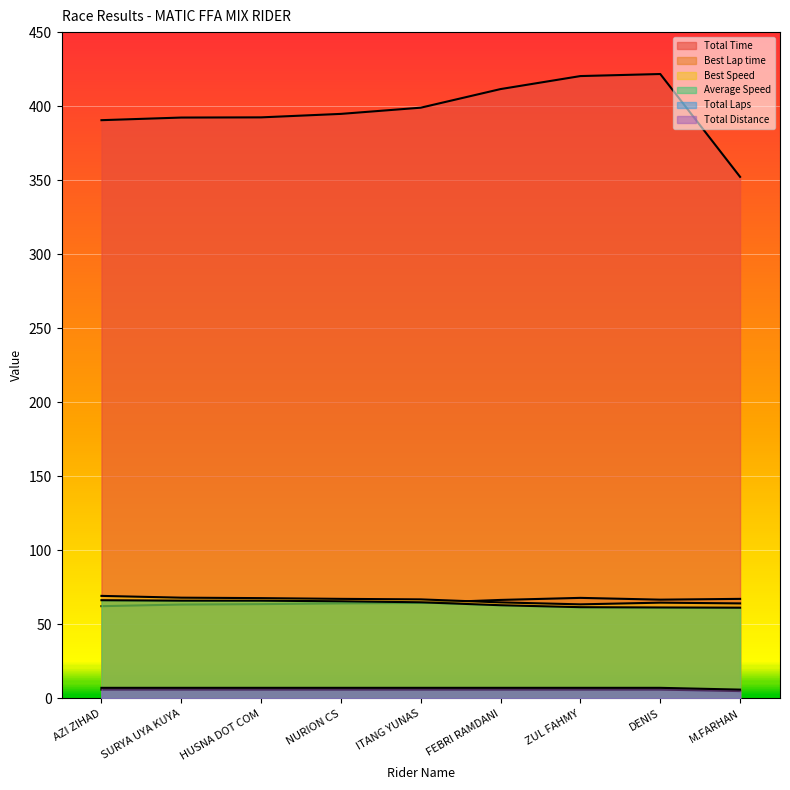

At which category is the sum across all series the highest?

DENIS